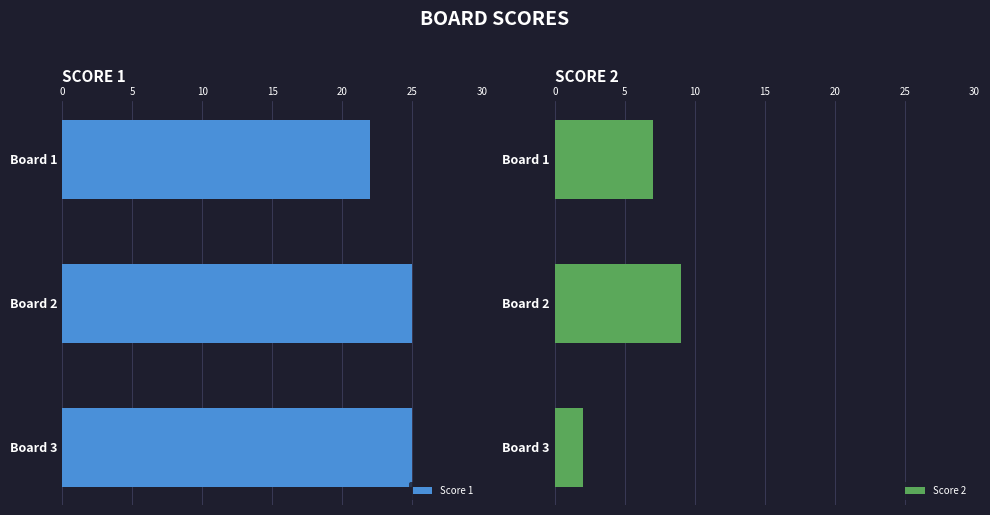

At which label is Score 1 closest to 23?

Board 1